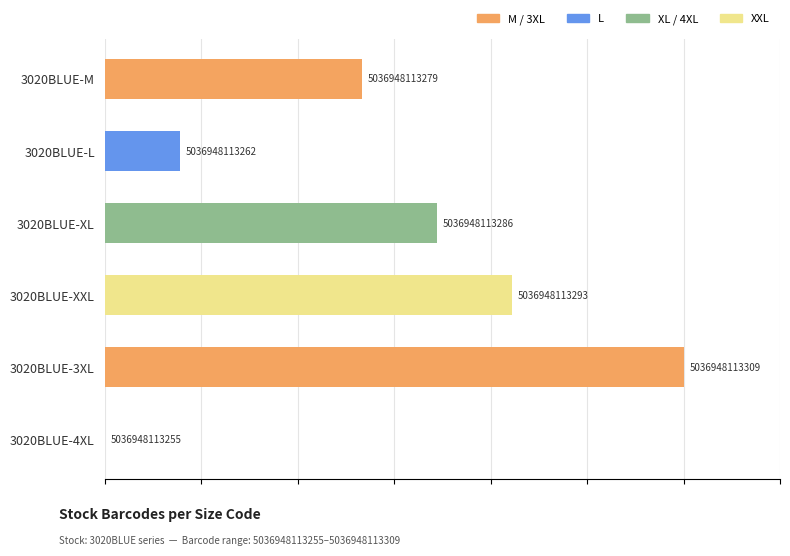

Are the bars horizontal?

Yes